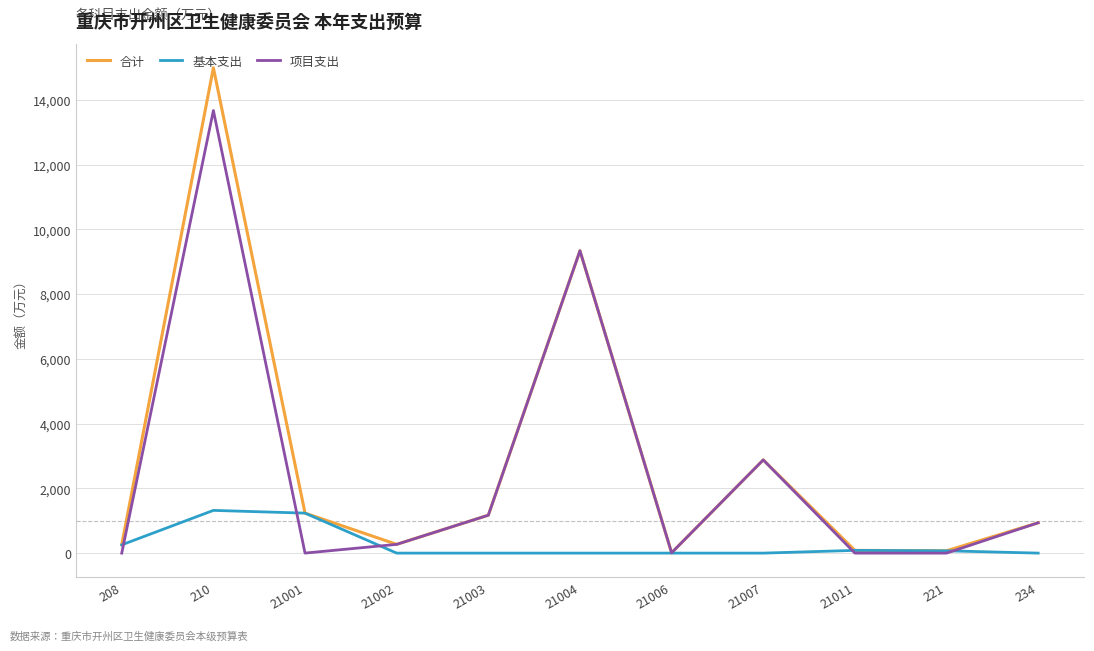

Does the chart display data point markers on the line(s)?

No